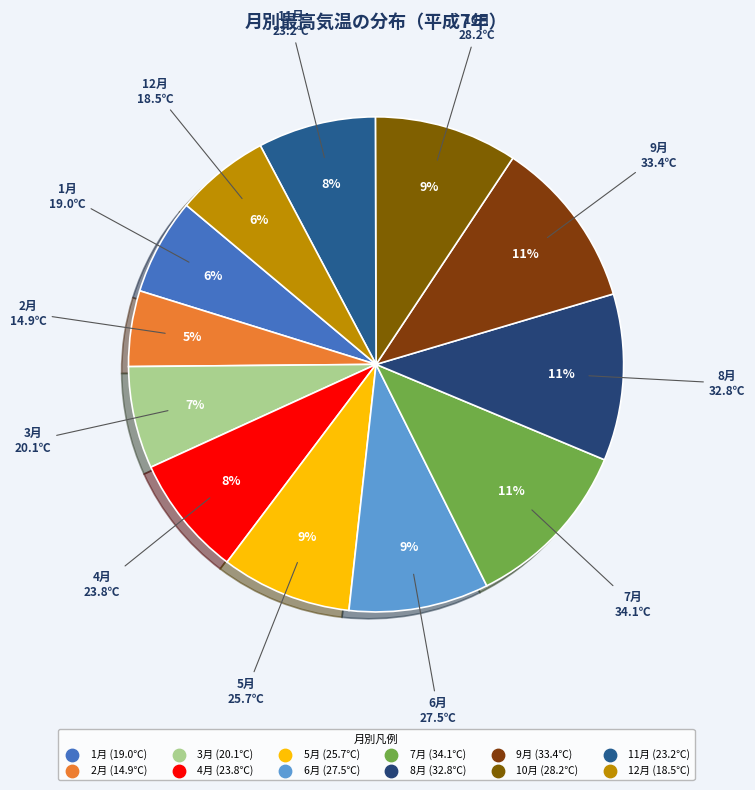

How many segments does this pie chart have?

12